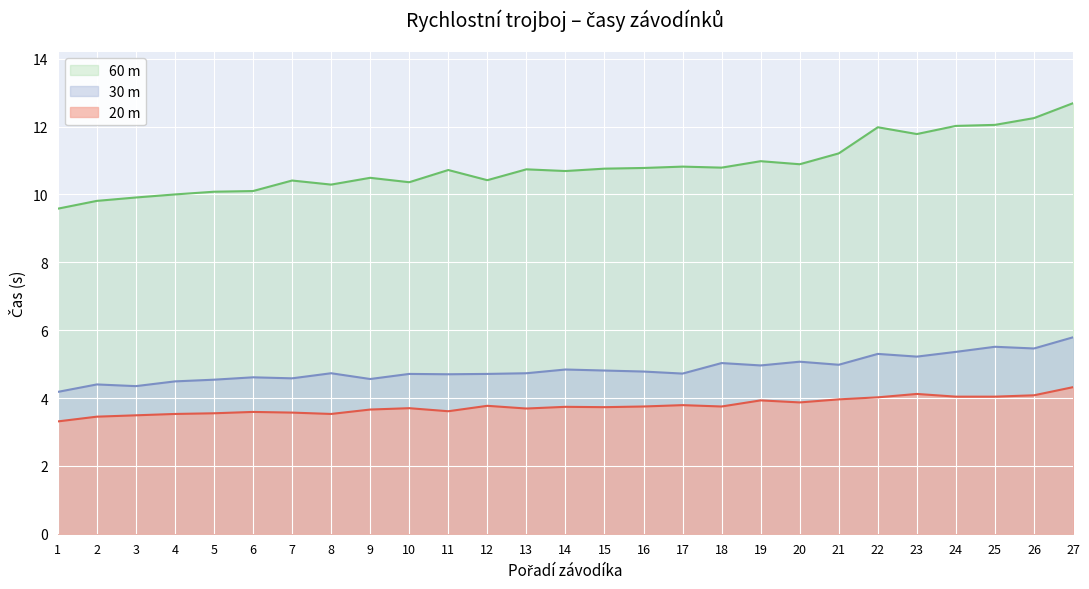

Reading right to left, extract all data points from this chart.

20 m: 4.3	4.1	4.0	4.0	4.1	4.0	4.0	3.9	3.9	3.8	3.8	3.8	3.7	3.7	3.7	3.8	3.6	3.7	3.7	3.5	3.6	3.6	3.5	3.5	3.5	3.5	3.3
30 m: 5.8	5.5	5.5	5.4	5.2	5.3	5.0	5.1	5.0	5.0	4.7	4.8	4.8	4.8	4.7	4.7	4.7	4.7	4.6	4.7	4.6	4.6	4.5	4.5	4.3	4.4	4.2
60 m: 12.7	12.2	12.1	12.0	11.8	12.0	11.2	10.9	11.0	10.8	10.8	10.8	10.8	10.7	10.7	10.4	10.7	10.4	10.5	10.3	10.4	10.1	10.1	10.0	9.9	9.8	9.6